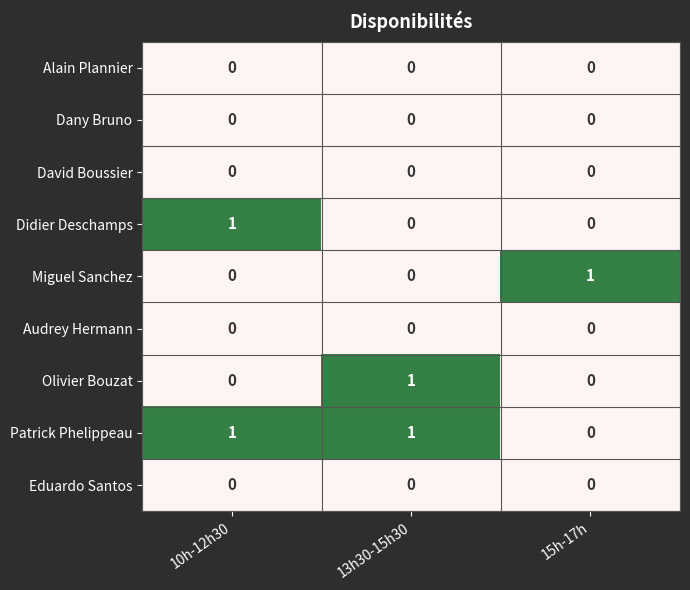

At which label does Olivier Bouzat reach its peak?

13h30-15h30